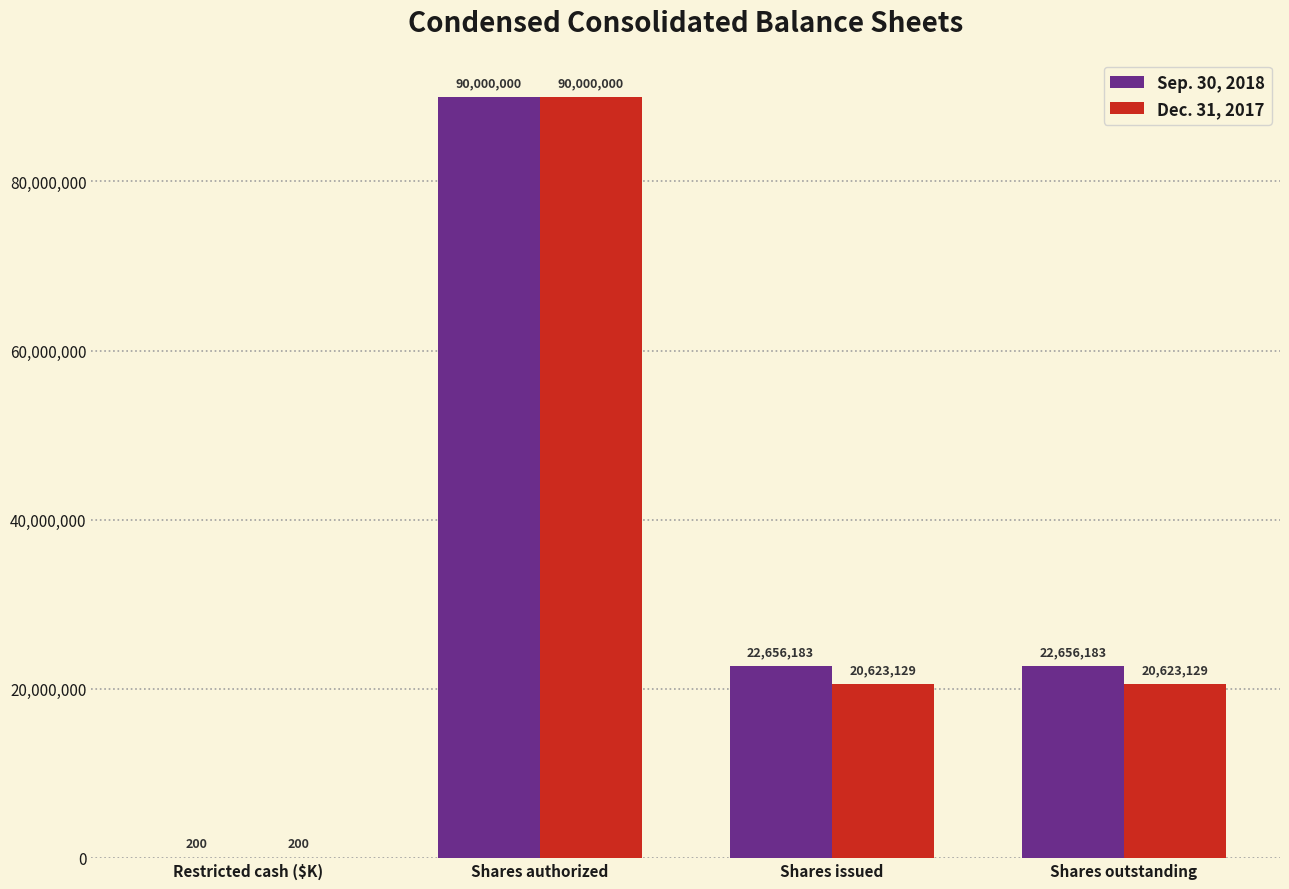

How many data points does each series have?

4